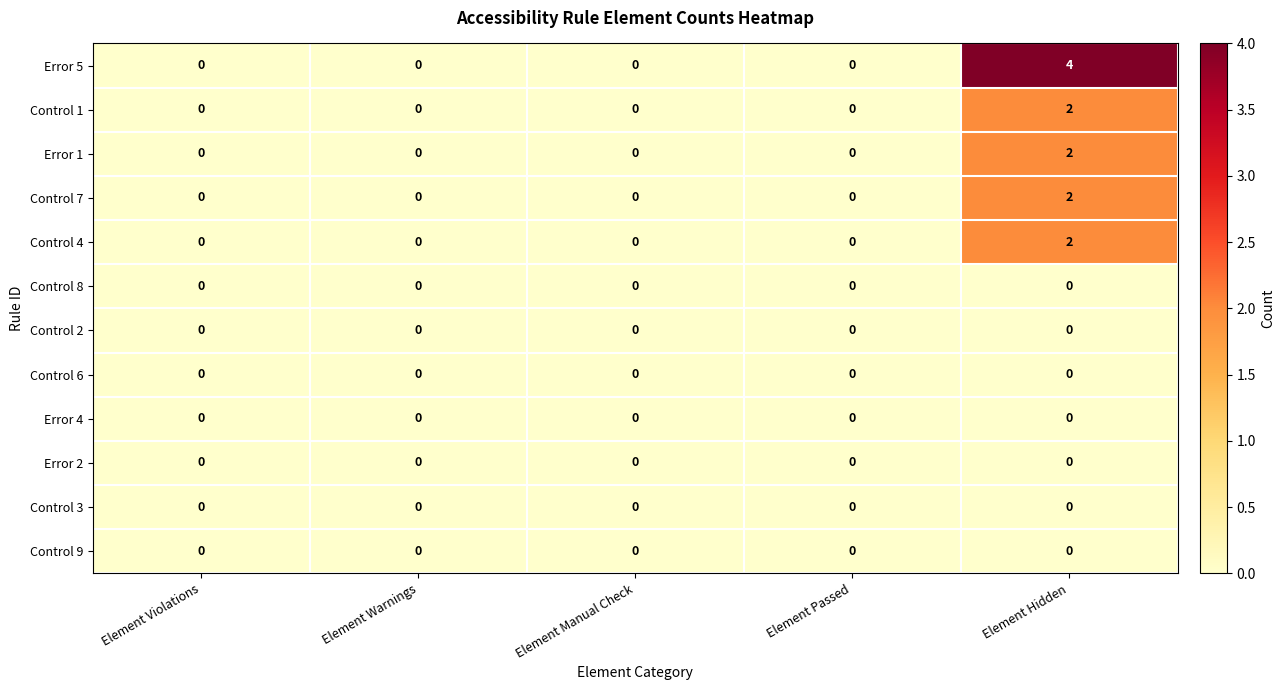

Between Element Warnings and Element Hidden, which series saw the biggest shift?

Error 5